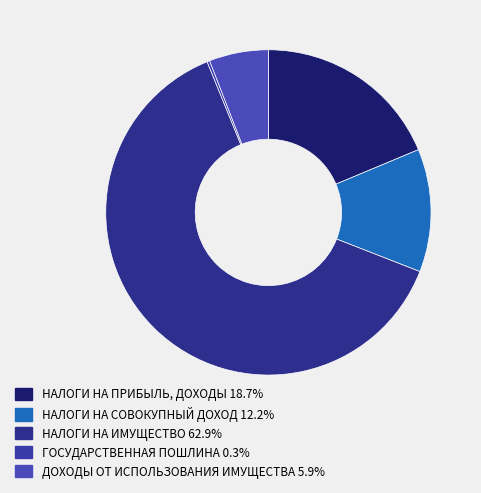

Which slice represents more than half of the pie?

НАЛОГИ НА ИМУЩЕСТВО